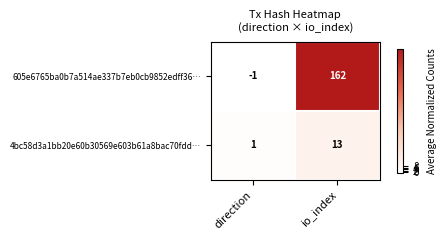

Between direction and io_index, which series saw the biggest shift?

605e6765ba0b7a514ae337b7eb0cb9852edff36…